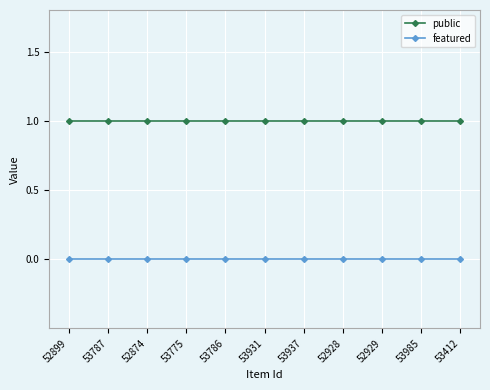

Which series has the largest total across all categories?

public